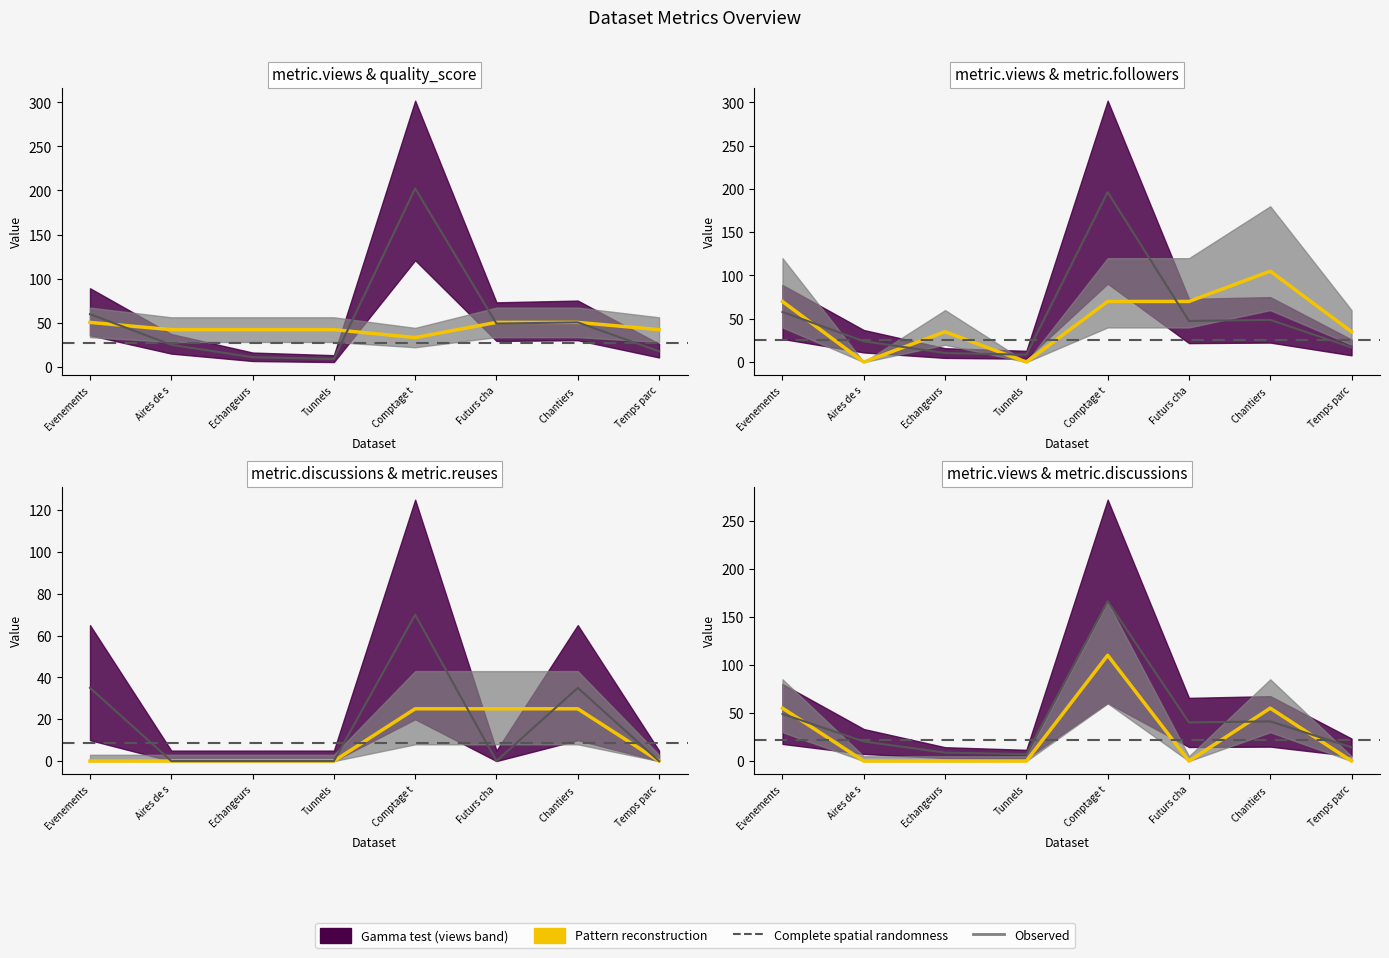

How many intersections are there between metric.followers and metric.views?

4